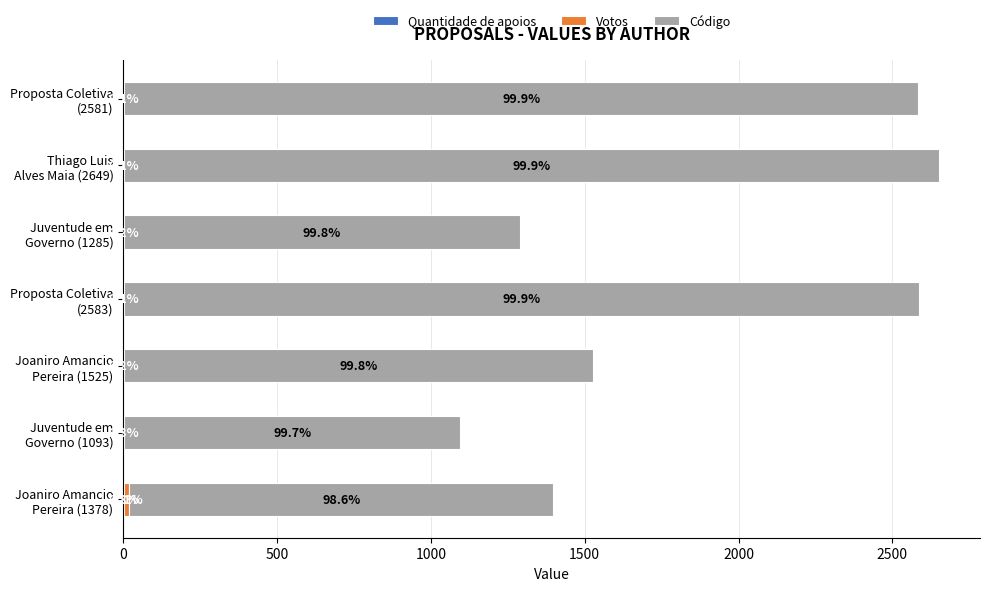

What is the sum of all Votos values?

16